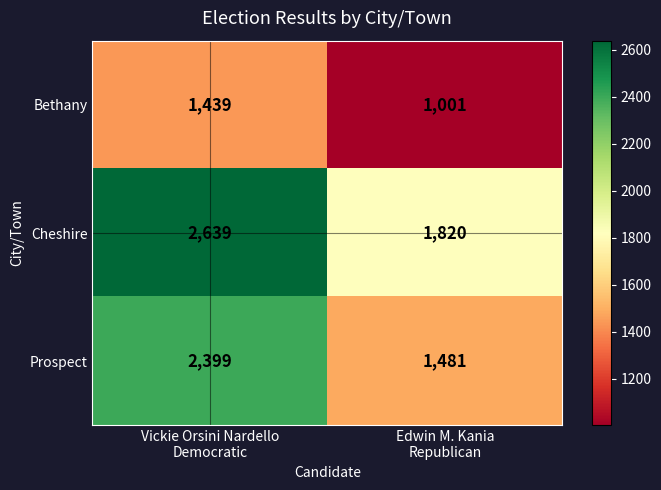

Which series has the largest range (max minus min)?

Prospect